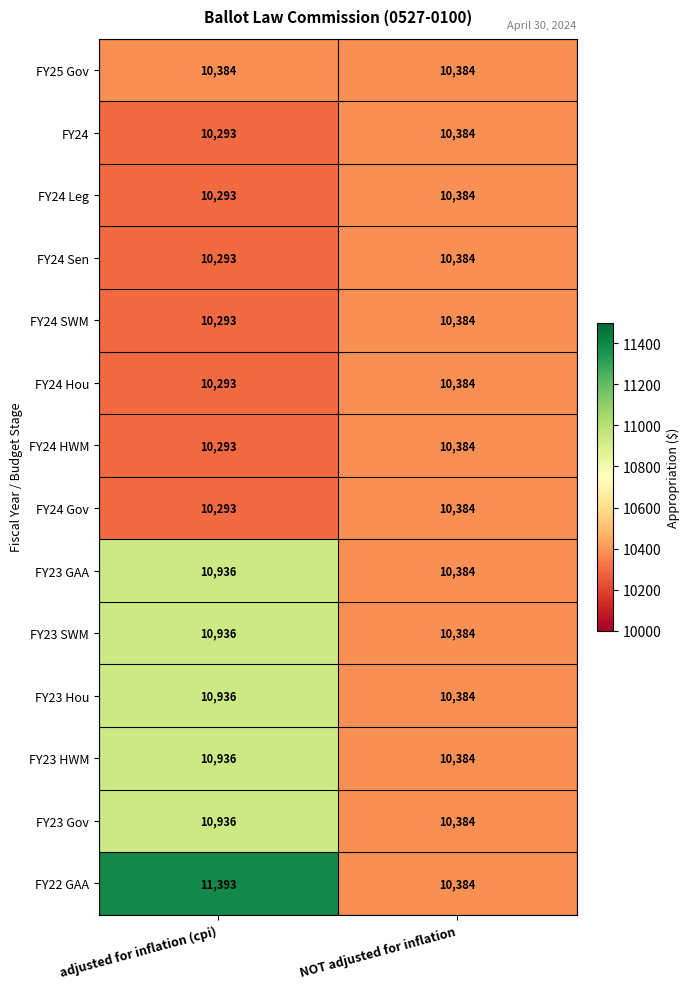

At which label is FY24 HWM closest to 10338?

adjusted for inflation (cpi)